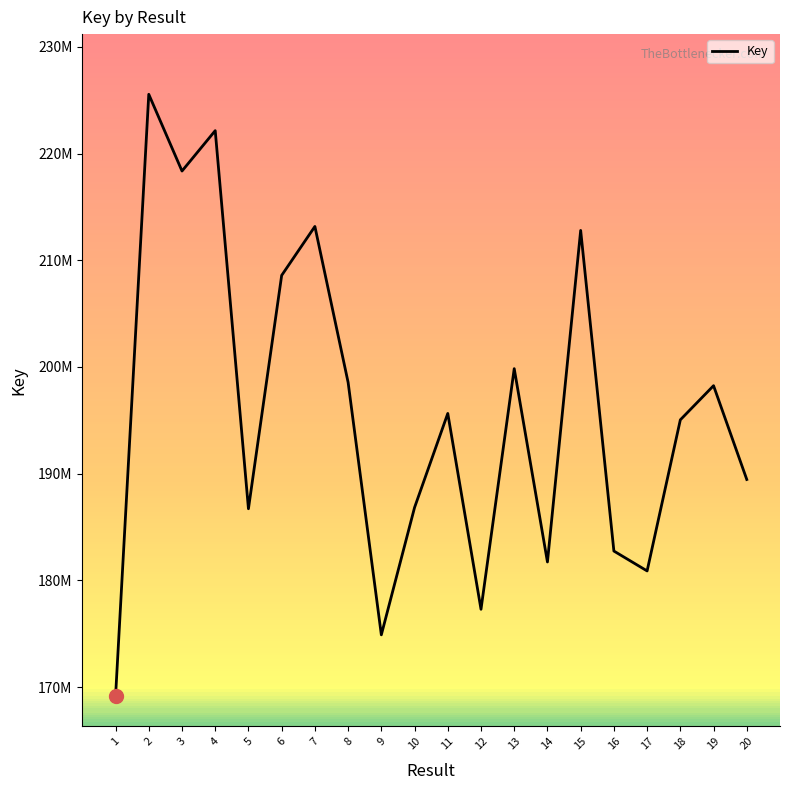

Reading left to right, transcribe all the data shown in this chart.

1=169136256	2=225550378	3=218359576	4=222143886	5=186708842	6=208579638	7=213165548	8=198553659	9=174891218	10=186823452	11=195640703	12=177286826	13=199838143	14=181720726	15=212793119	16=182744493	17=180880920	18=195041512	19=198242020	20=189451681